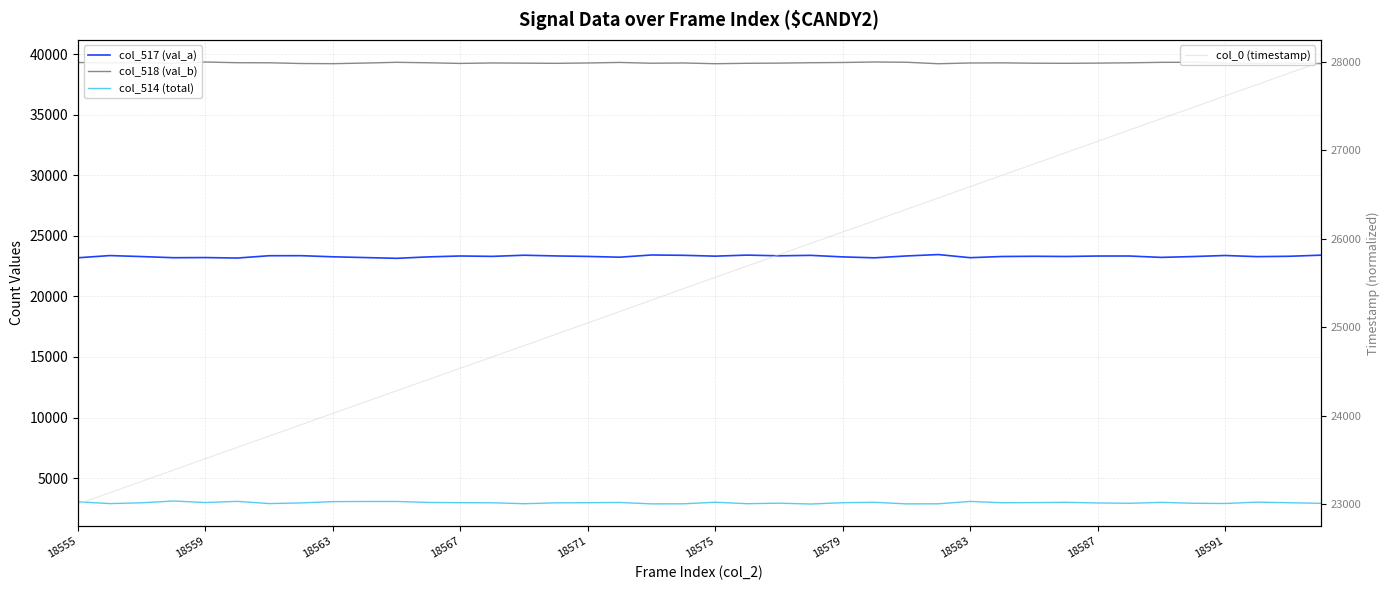

What is the sum of all col_514 (total) values?

118767.0